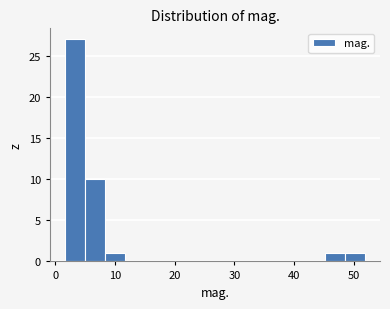

Around what value on the x-axis is the tallest bar? Give the approximate position of its centre, as read against the axis.

3